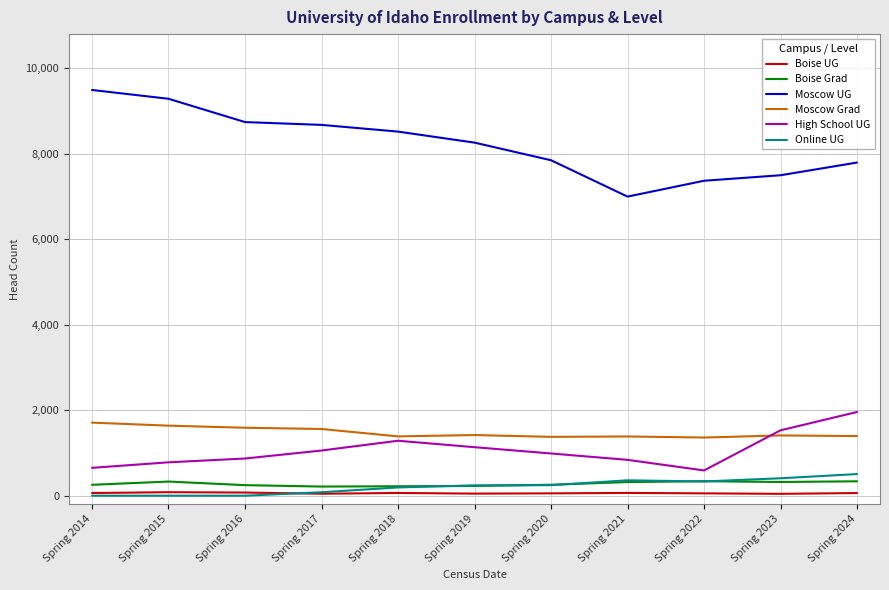

At which category does the chart reach its peak across all series?

Spring 2014